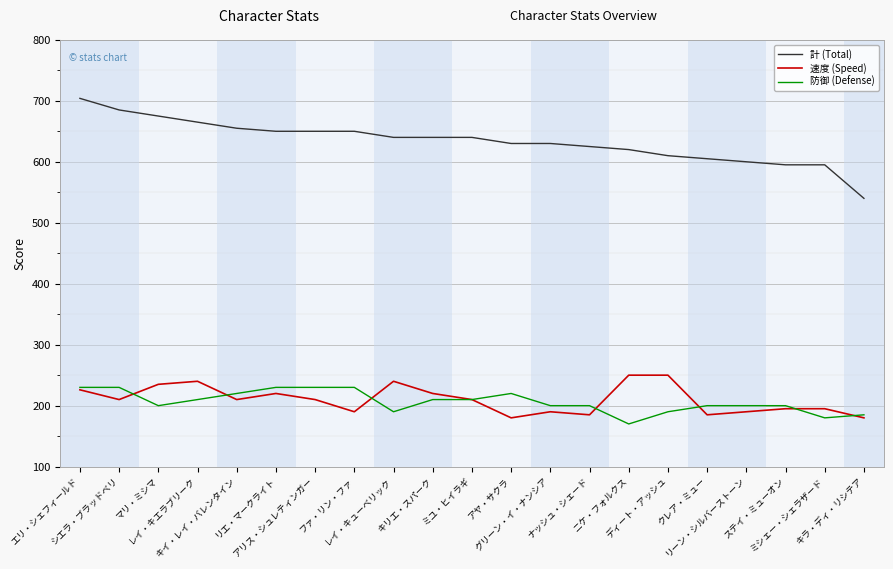

What is the difference between the maximum and second lowest values in the 防御 (Defense) series?

50